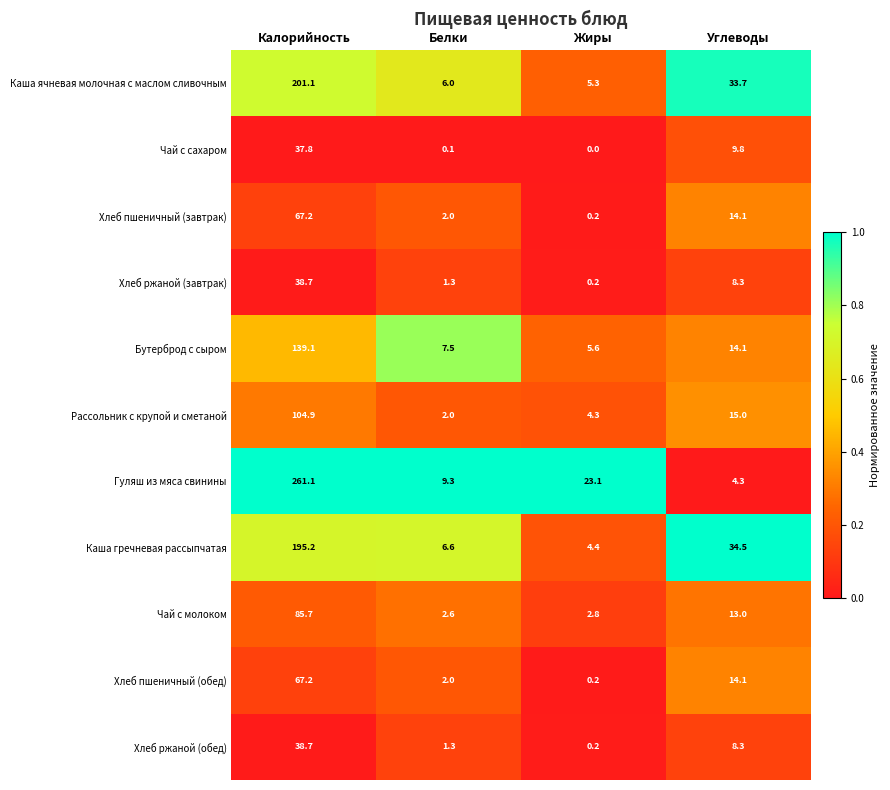

What is the difference between the highest and lowest values at Жиры?

23.1